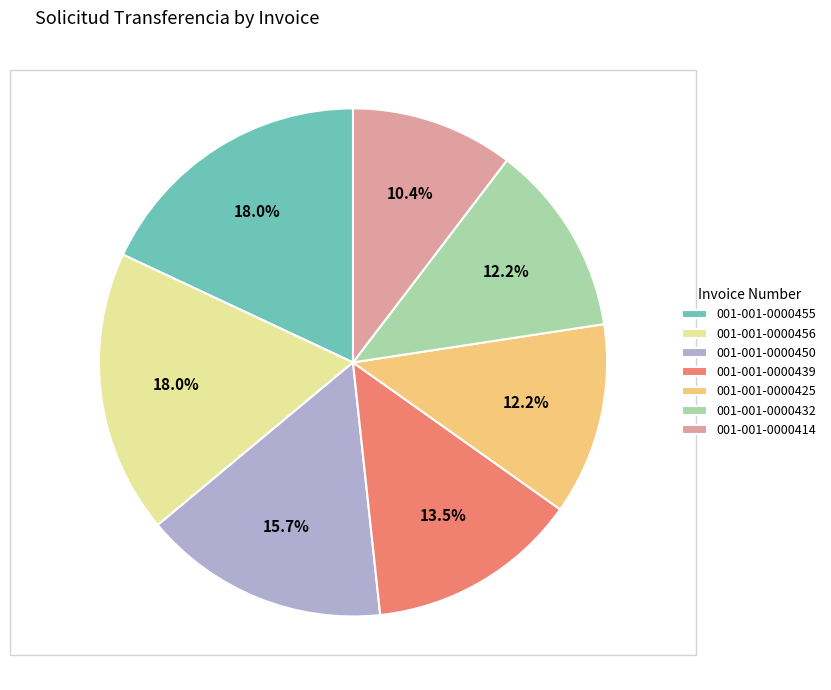

The 001-001-0000425 slice represents 12% of the pie. True or false?

True